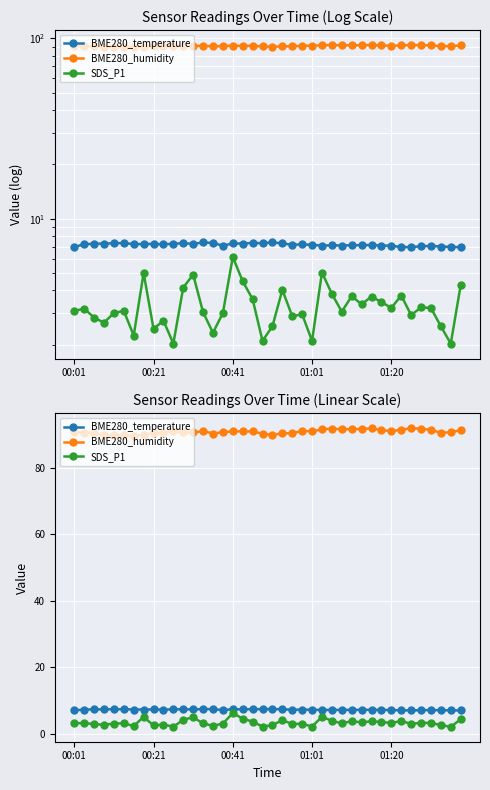

At which category is the sum across all series the highest?

00:41